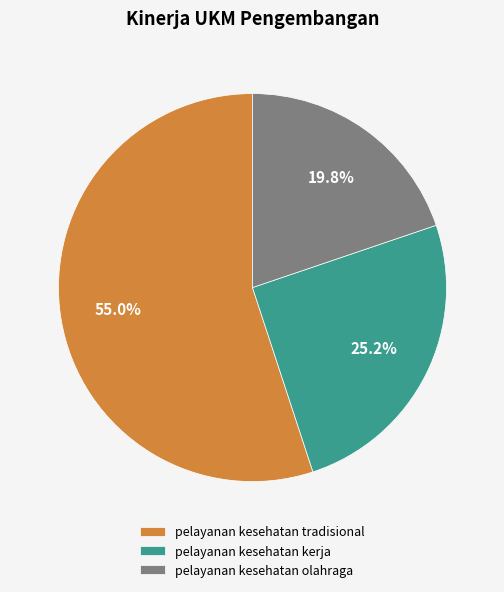

What percentage do pelayanan kesehatan kerja and pelayanan kesehatan olahraga together represent?

45.0%